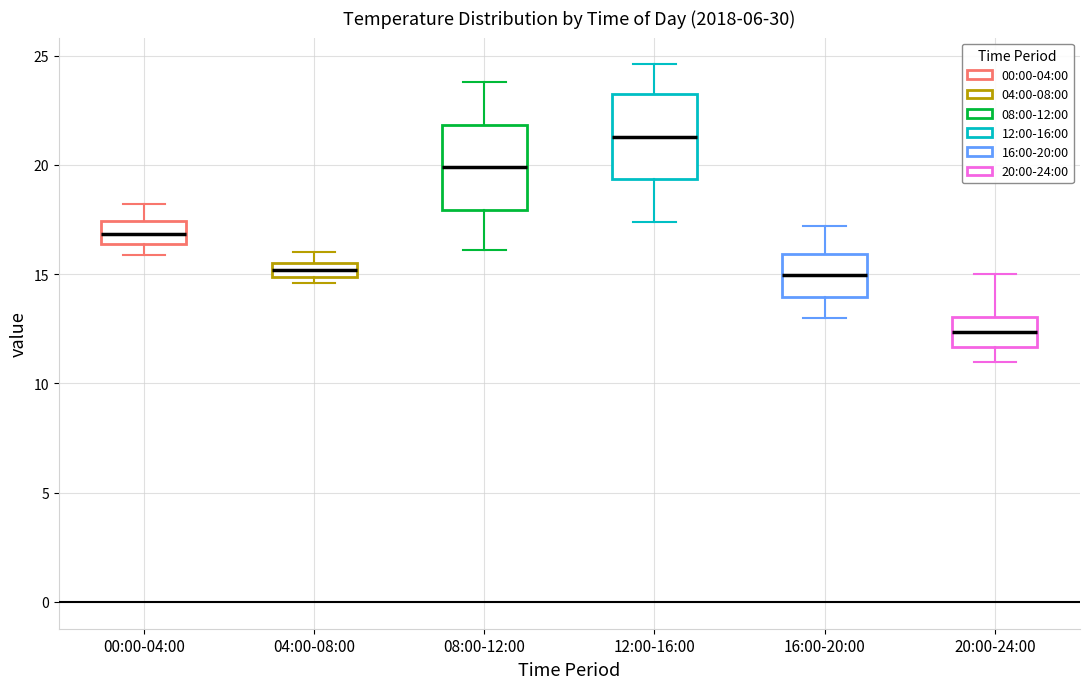

Which box's median line is the highest?

12:00-16:00